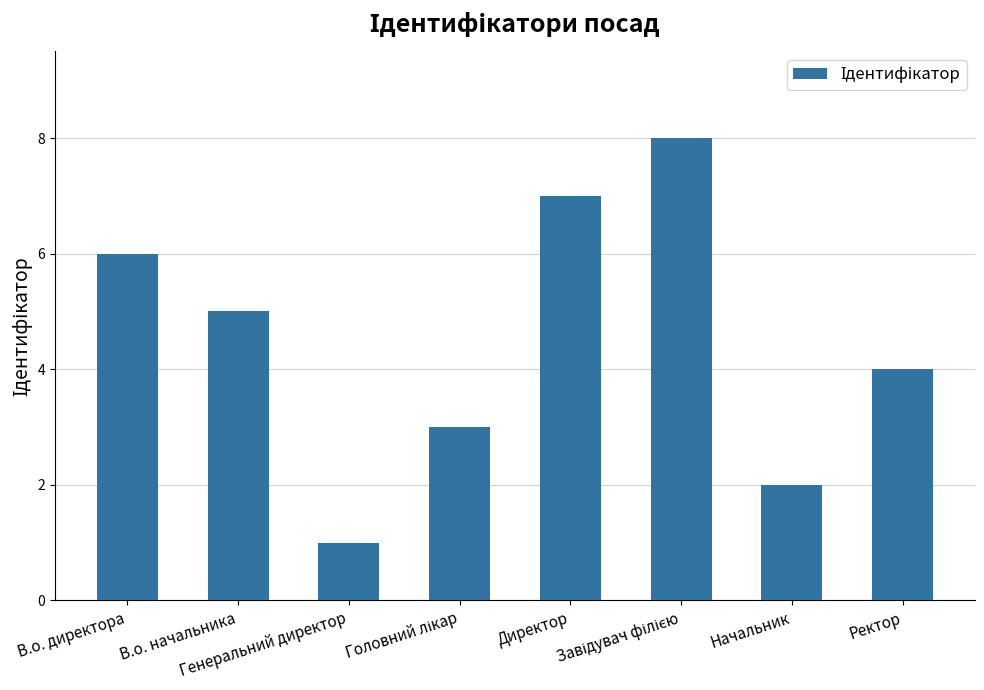

What is the label of the 1st bar from the left?

В.о. директора